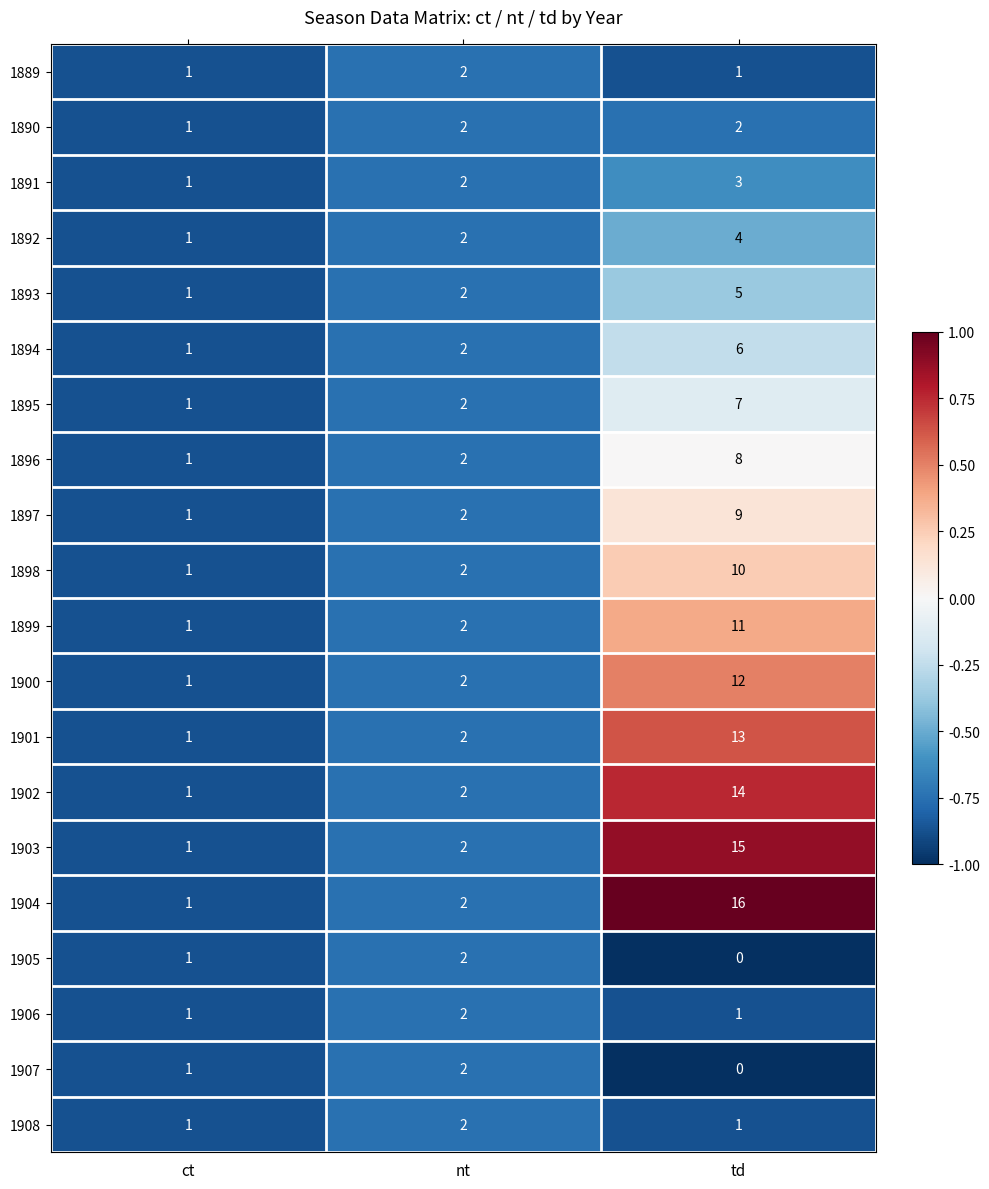

At how many categories does at least one series exceed 0?

3